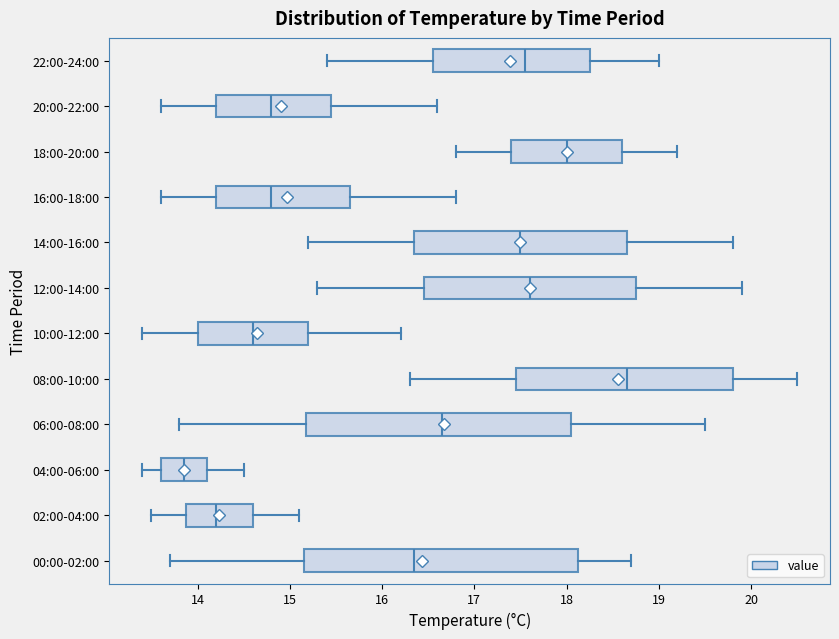

Which box's median line is the furthest to the left?

04:00-06:00